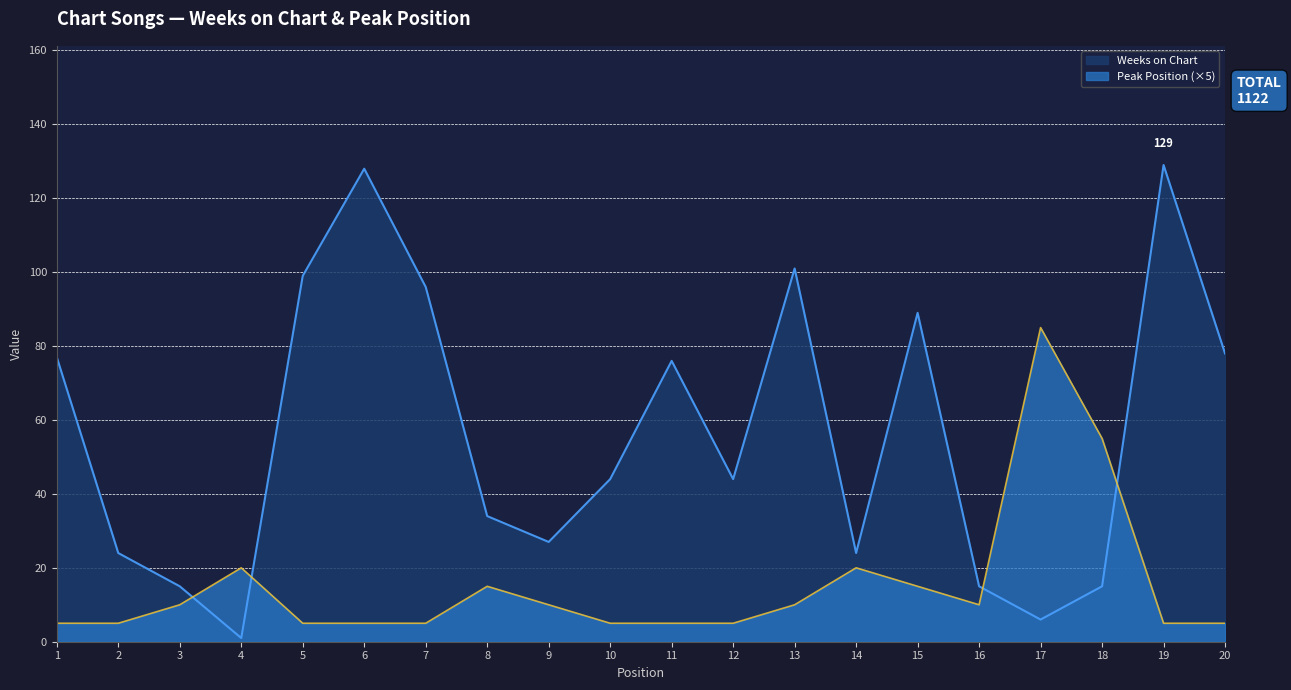

How many interior local peaks does the Peak Position series have?

4